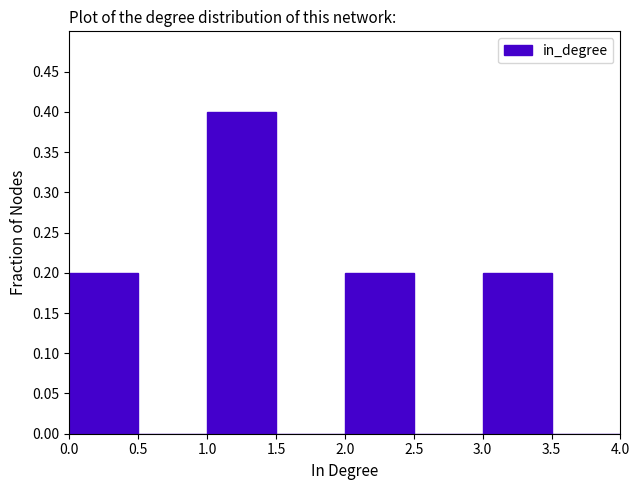

Reading left to right, list every bar in this chart as the range it spans on the x-axis followed by its height. The values are not printed on the chart, so give them approximately, as read against the axis.

0.0 to 0.5: 0.2
0.5 to 1.0: 0
1.0 to 1.5: 0.4
1.5 to 2.0: 0
2.0 to 2.5: 0.2
2.5 to 3.0: 0
3.0 to 3.5: 0.2
3.5 to 4.0: 0